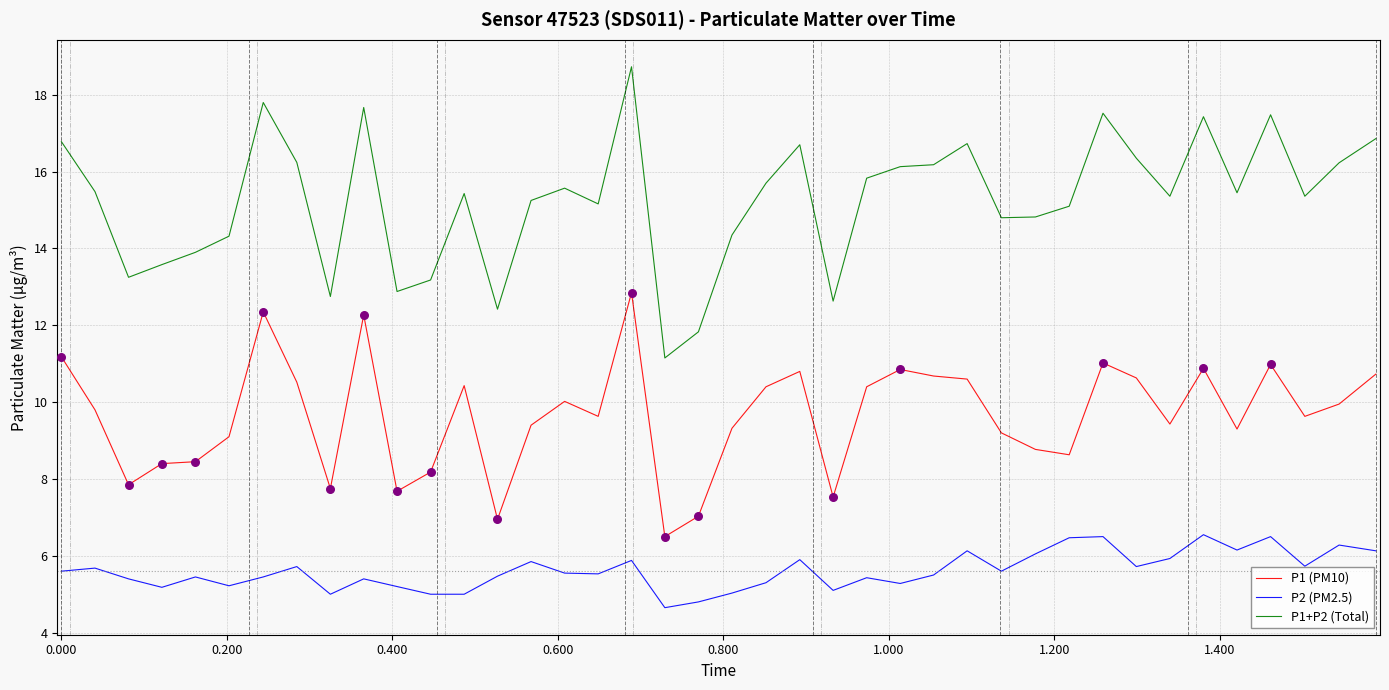

Which series has the largest total across all categories?

P1+P2 (Total)